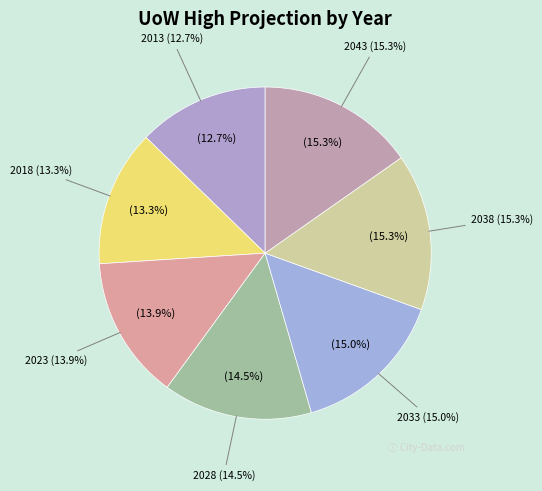

The 2018 slice represents 2% of the pie. True or false?

False